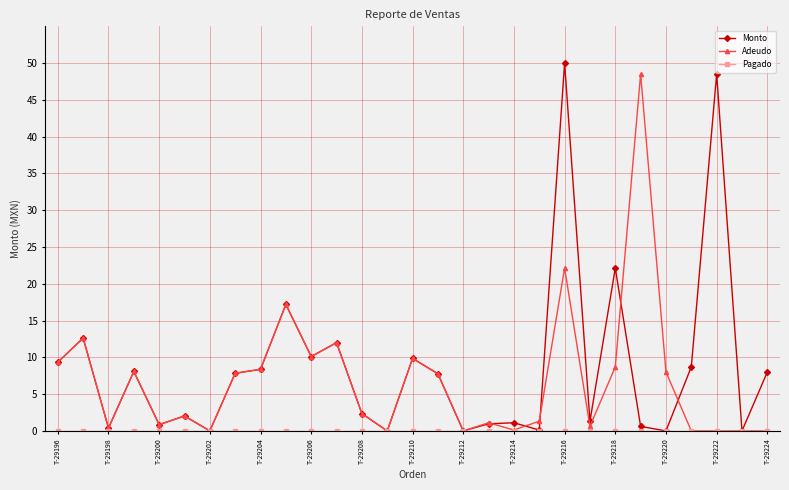

What is the greatest value displayed?

50.0